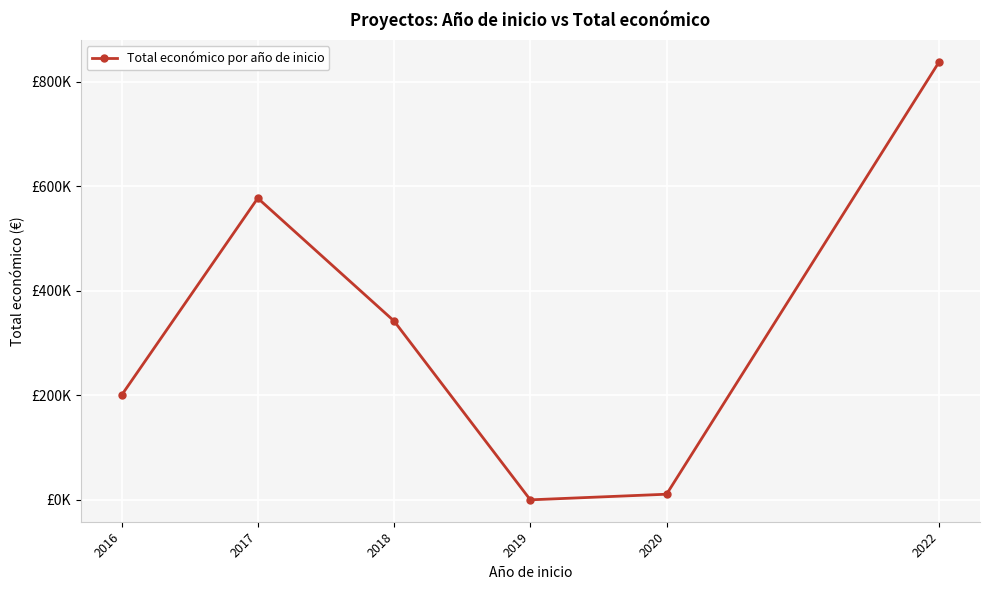

Is this an area chart (filled region under the line)?

No